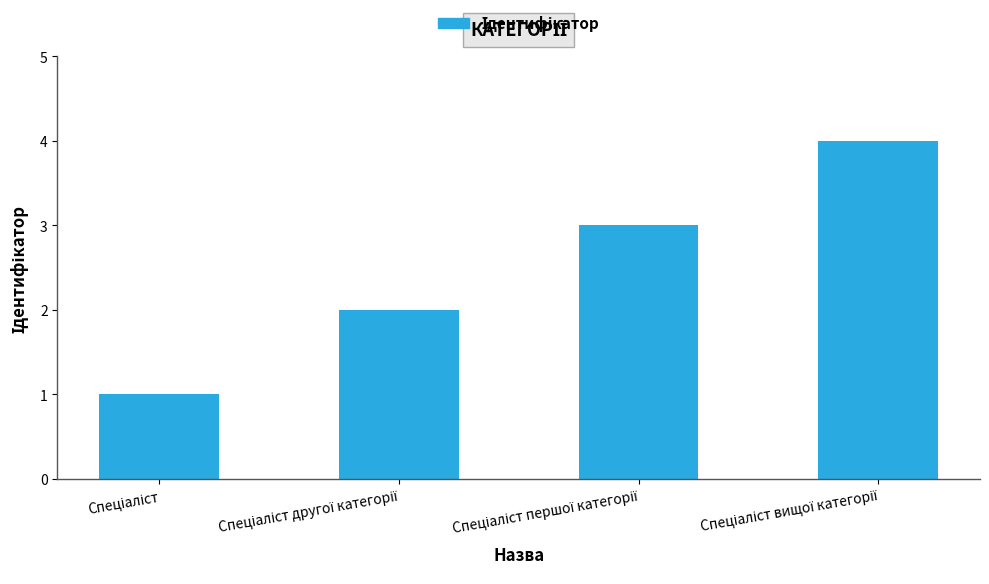

What is the difference between the maximum and minimum values?

3